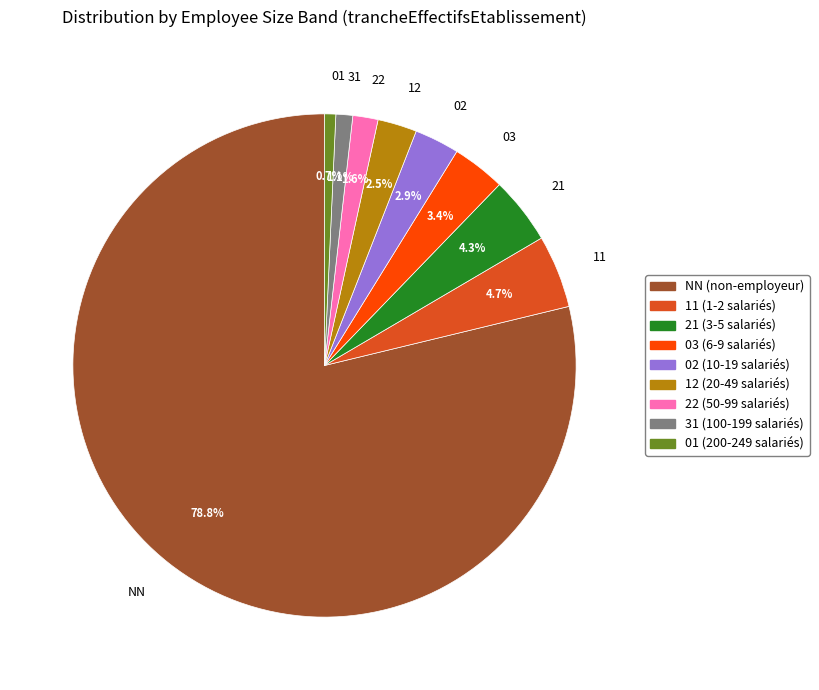

Which category has the biggest portion of the pie?

NN